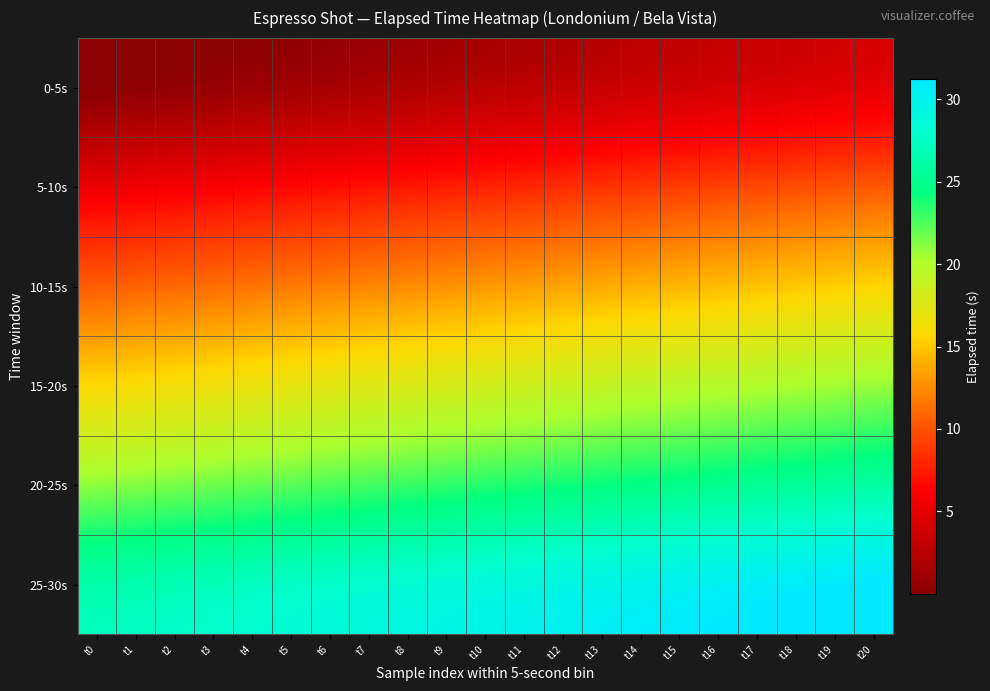

What is the maximum value shown in the chart?

31.2